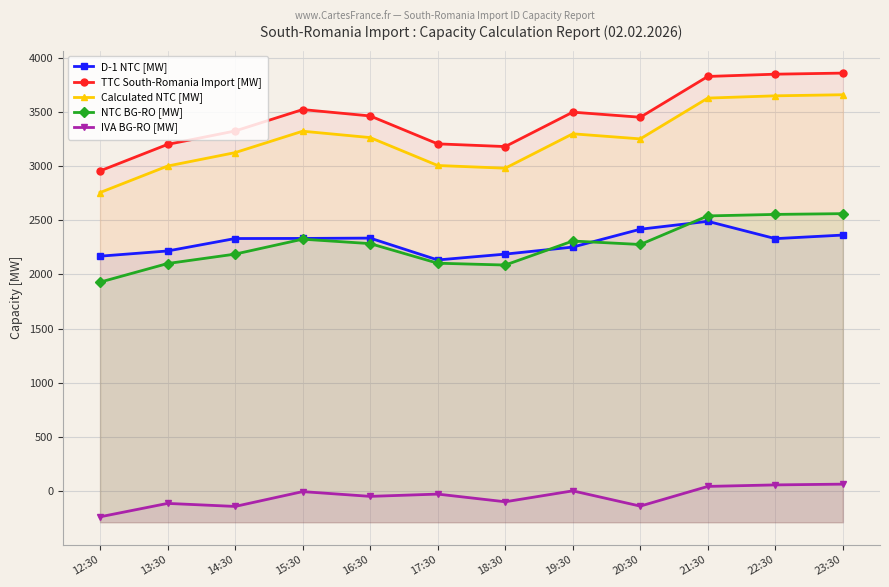

What is the spread (max minus min) of values at 18:30?

3283